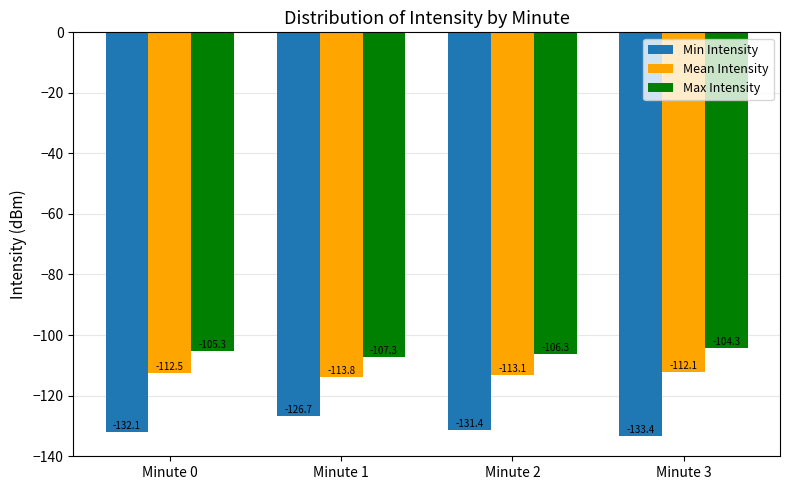

What value does the Min Intensity series have at Minute 1?

-126.7